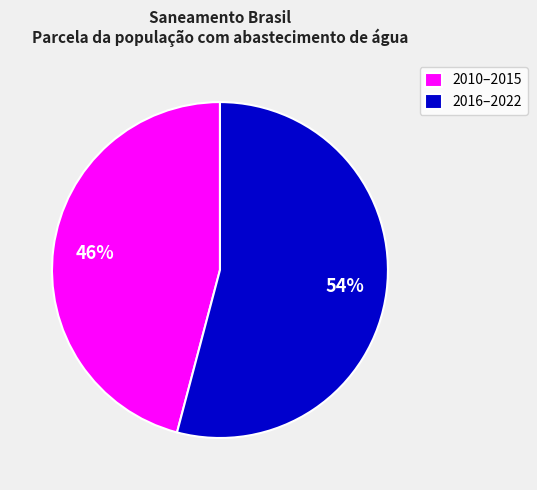

To the nearest percent, what percentage of the pie is 2016–2022?

54%